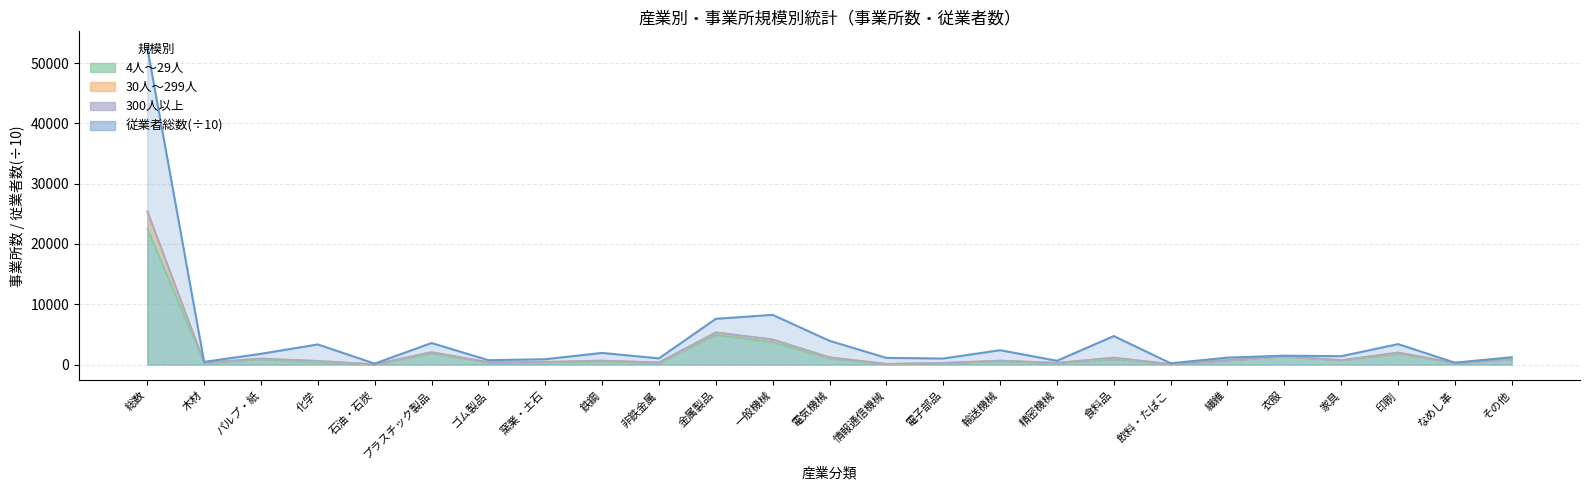

The value of 30人～299人 at 印刷 is 1712.9. True or false?

False